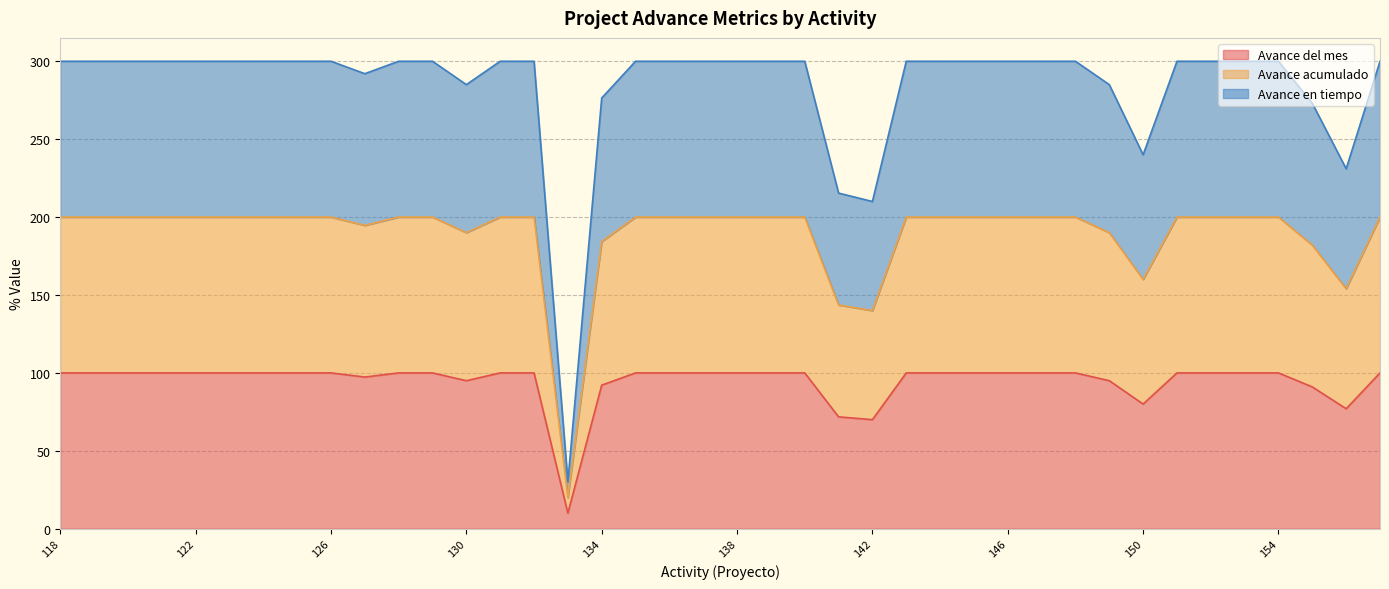

At how many categories does at least one series exceed 138?

39